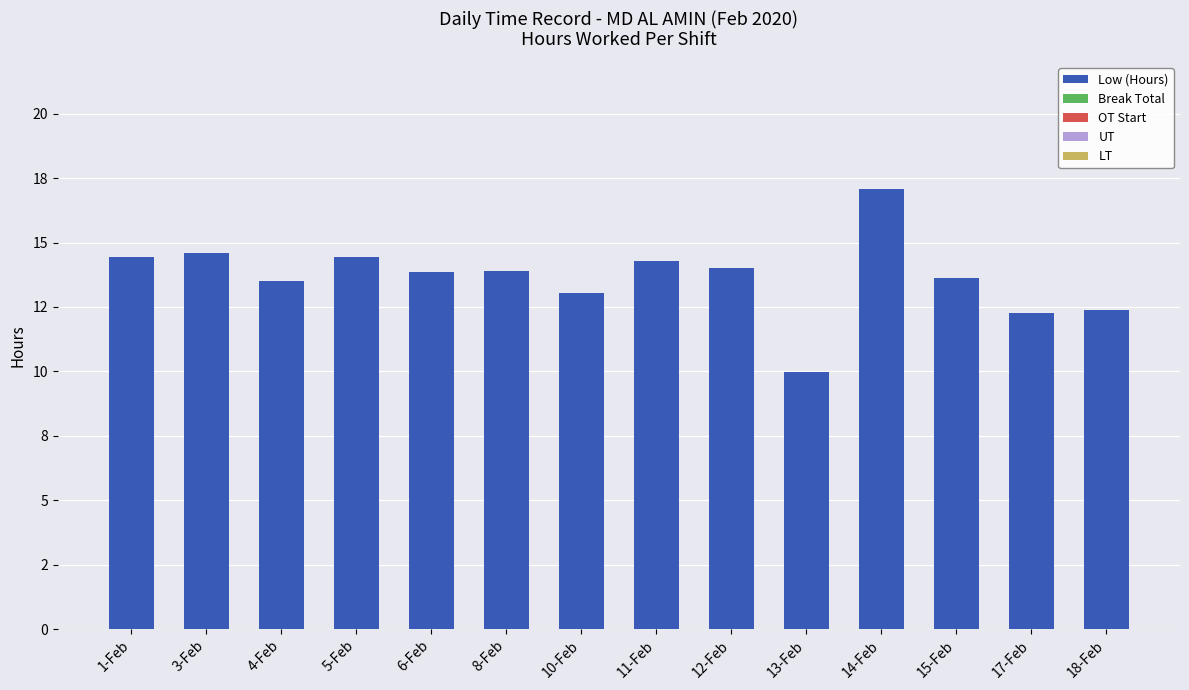

Which label corresponds to the largest value in the chart?

14-Feb